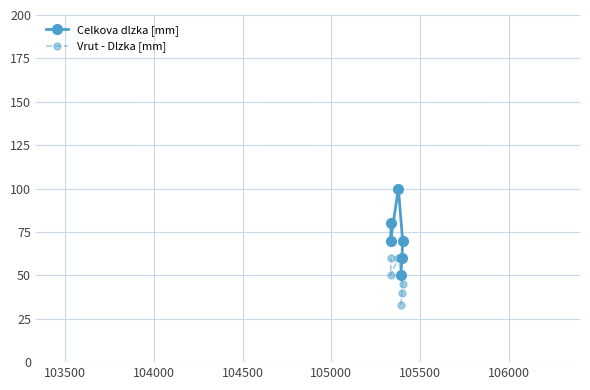

Reading right to left, extract all data points from this chart.

Celkova dlzka [mm]: 70	60	50	100	80	70
Vrut - Dlzka [mm]: 45	40	33	60	60	50